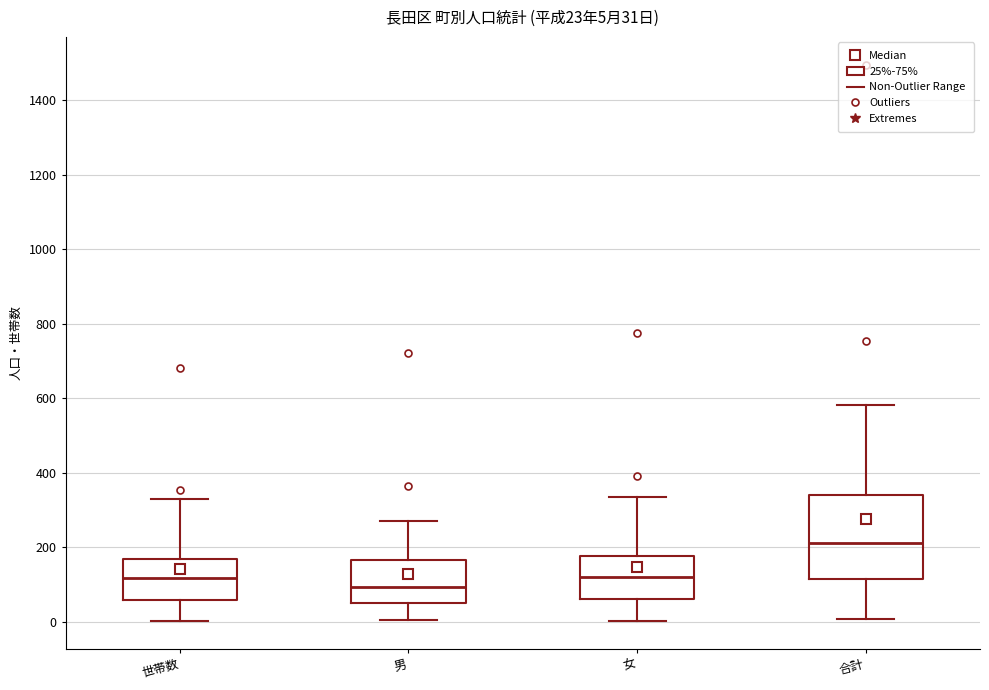

Which box's median line is the highest?

合計